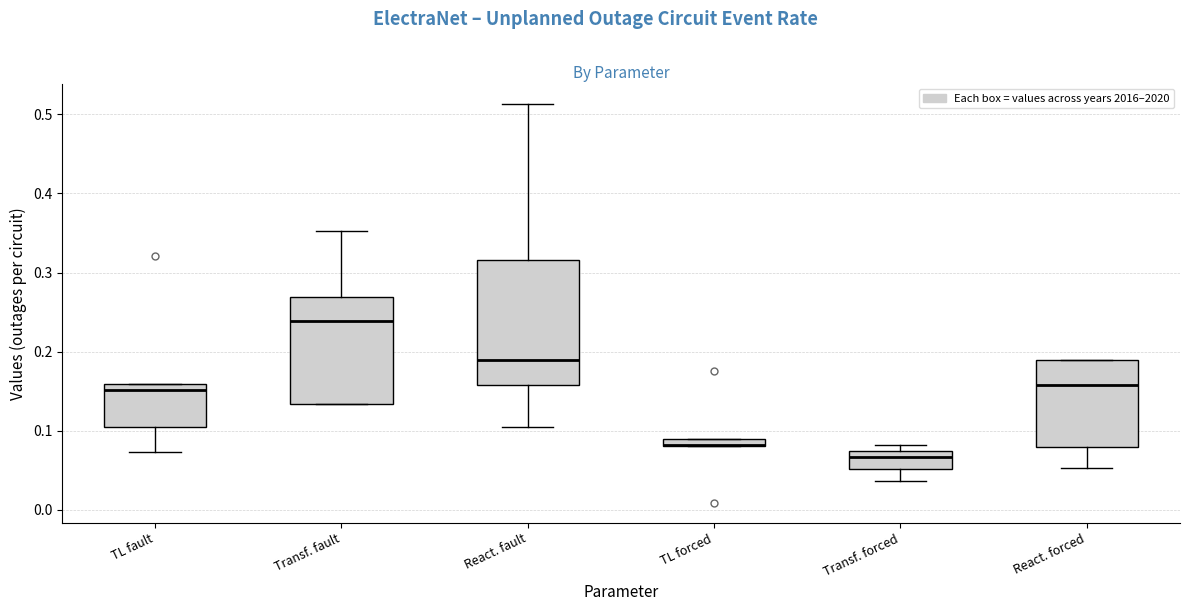

Where is the lower edge of the box for TL forced on the y-axis? The values are not printed on the chart, so give them approximately, as read against the axis.

0.08